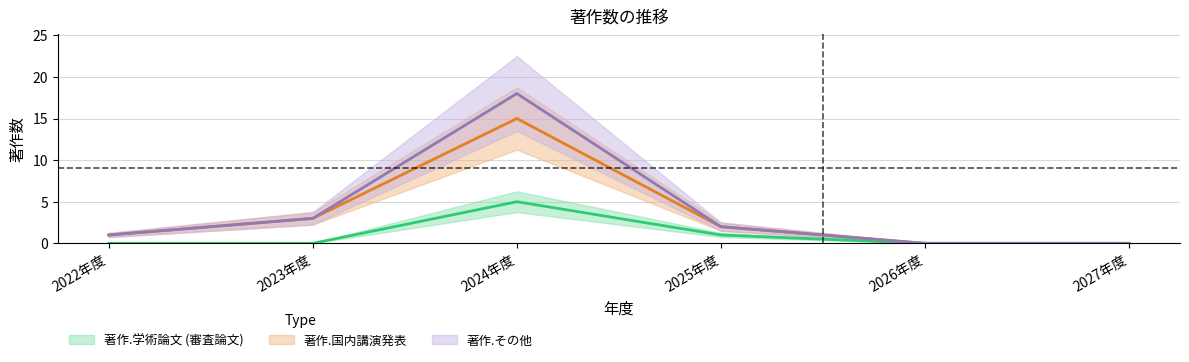

Reading left to right, transcribe all the data shown in this chart.

著作.学術論文 (審査論文): 0	0	5	1	0	0
著作.国内講演発表: 1	3	15	2	0	0
著作.その他: 1	3	18	2	0	0